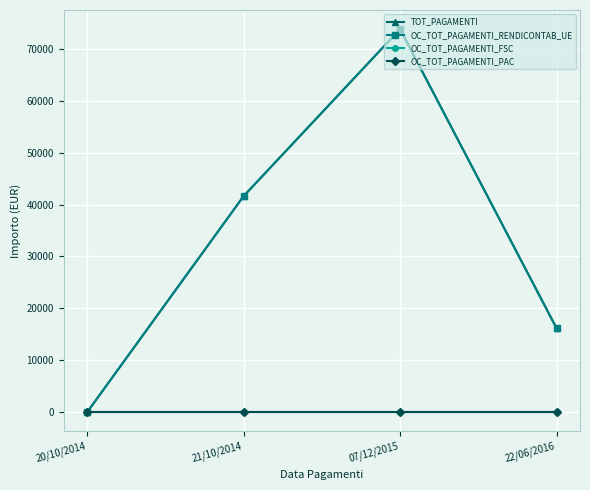

How many lines are shown in the chart?

4